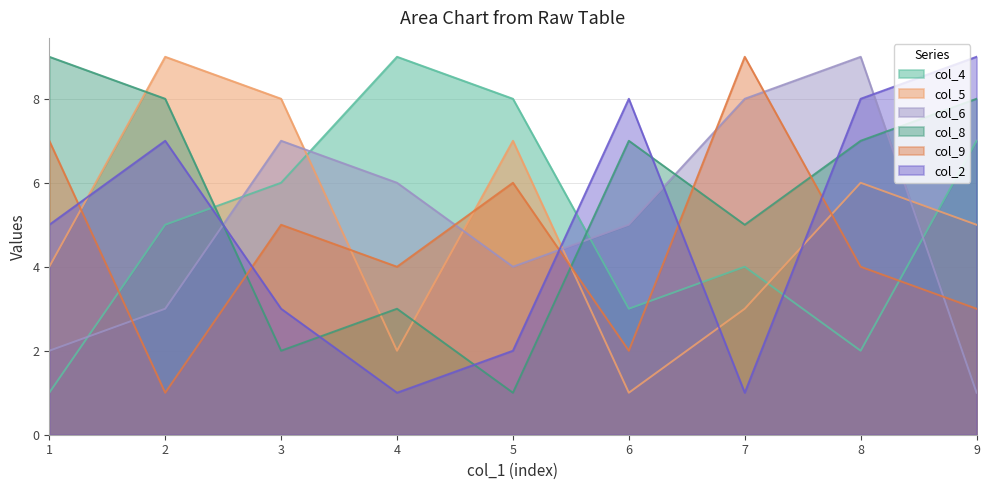

What is the smallest value displayed?

1